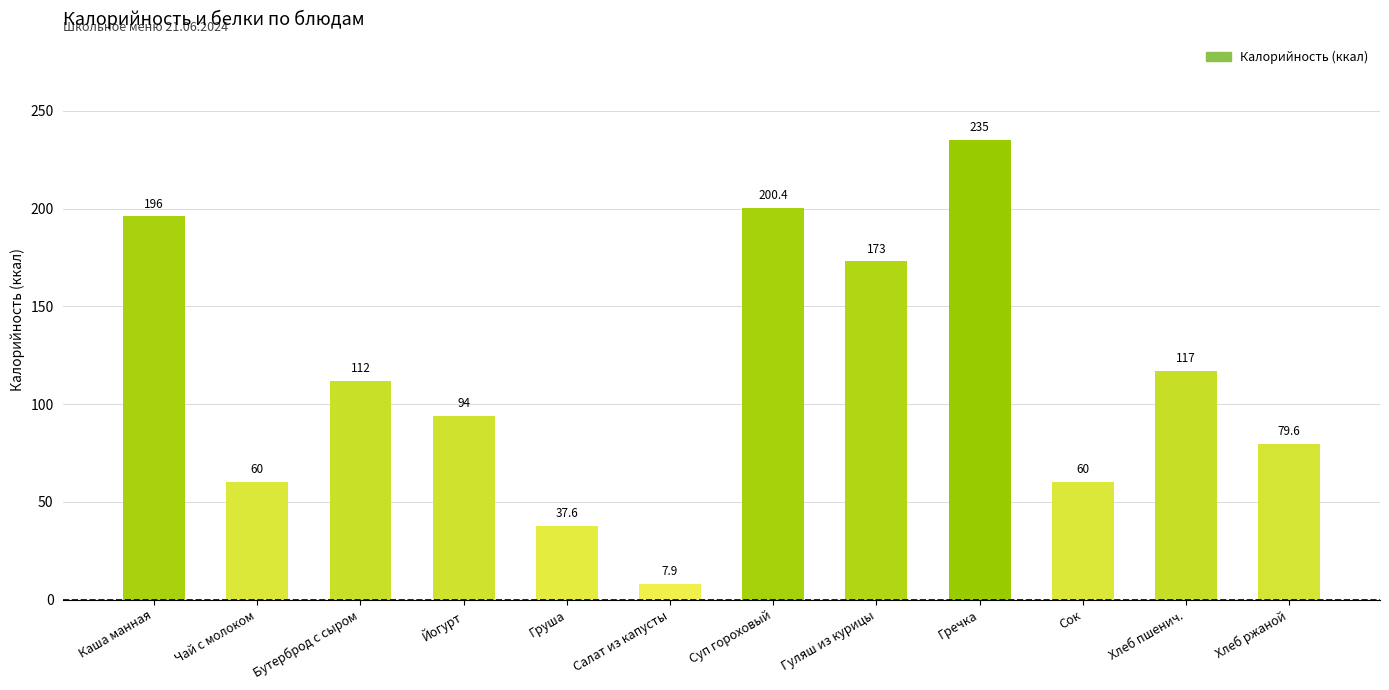

Count the number of data series in this chart.

1